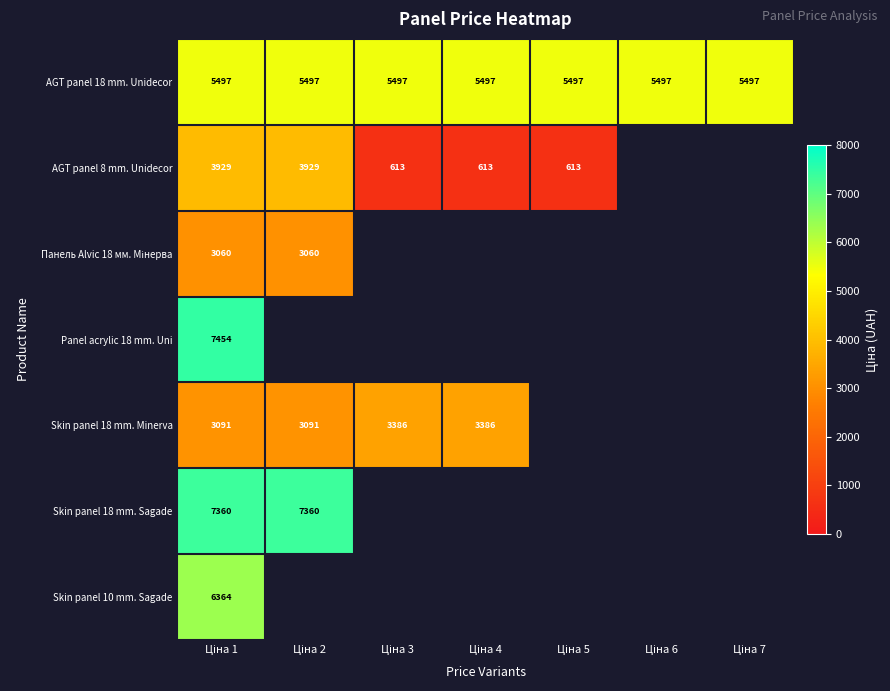

Which label corresponds to the smallest value in the chart?

Ціна 6